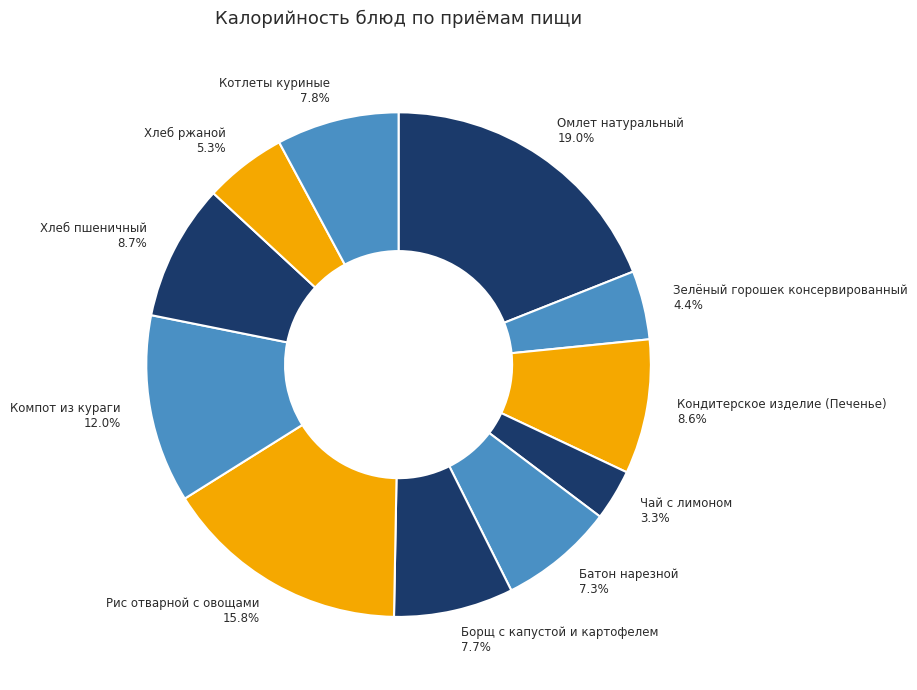

The Чай с лимоном slice represents 3% of the pie. True or false?

True